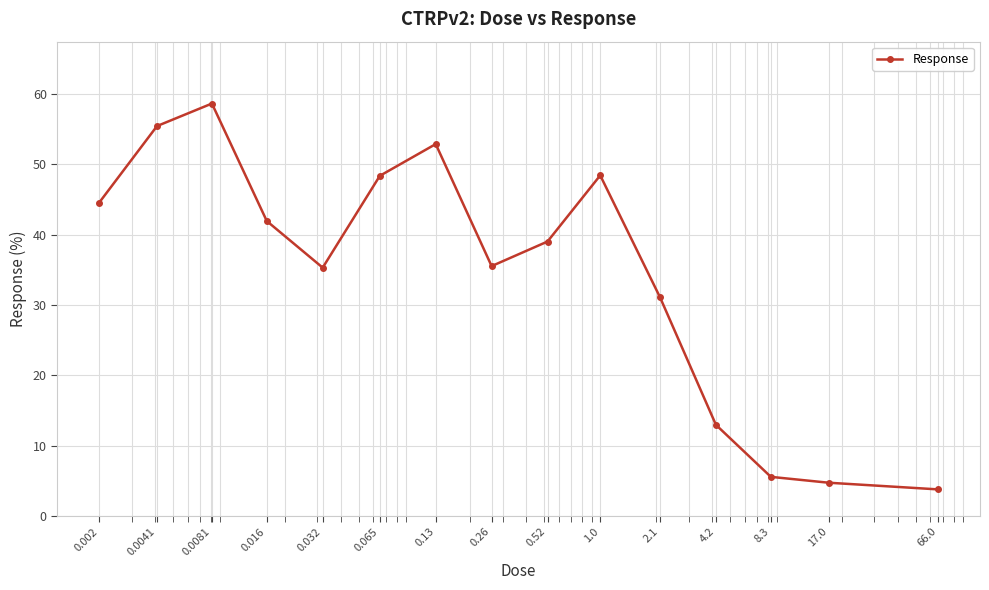

What is the average value?

34.5